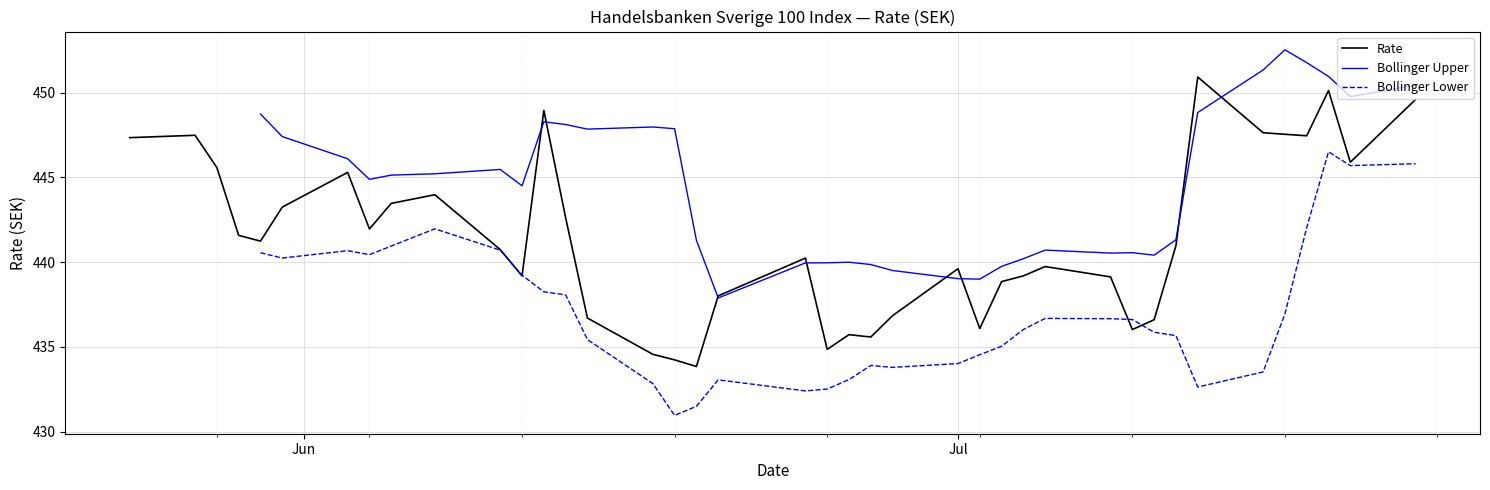

The chart shows a value of 222.6 at 27.06.2024. True or false?

False